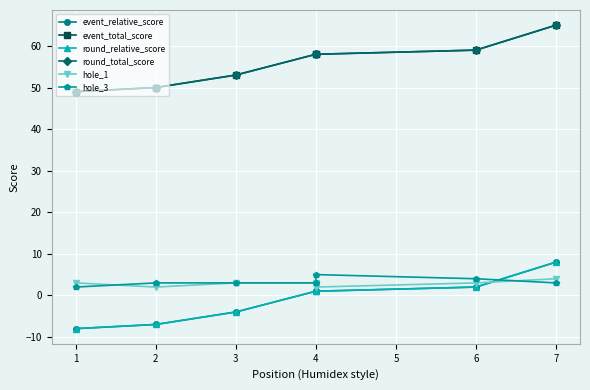

Which series has the largest range (max minus min)?

event_relative_score